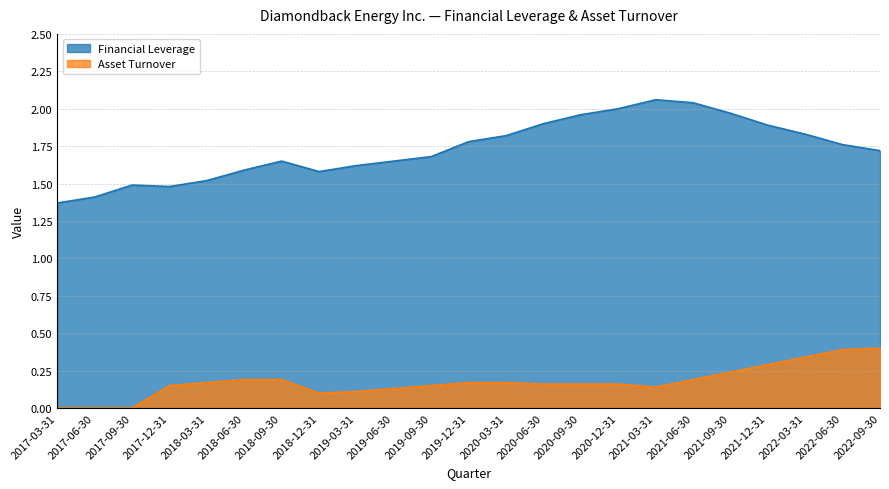

At 2018-09-30, list the series in order from largest to smallest.

Financial Leverage, Asset Turnover